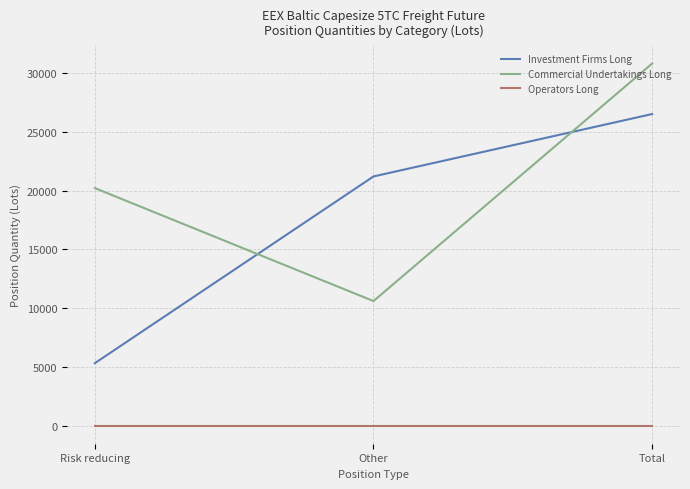

Is it true that Commercial Undertakings Long equals 2609.5 at Other?

False